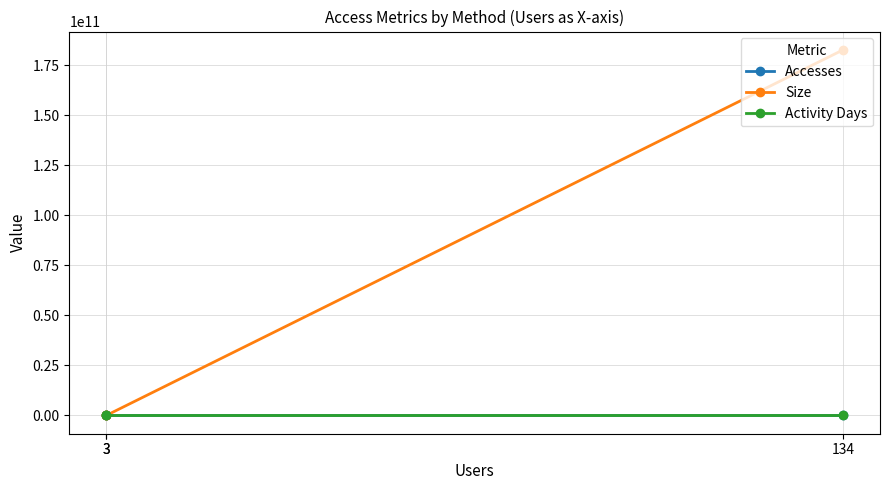

Which series has the largest total across all categories?

Size